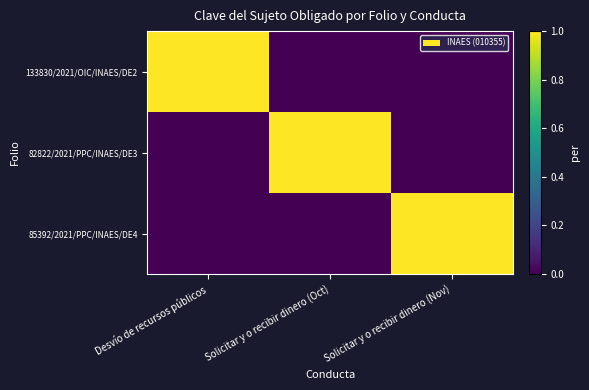

Reading left to right, list all the values displayed in this chart.

133830/2021/OIC/INAES/DE2: Desvío de recursos públicos=1	Solicitar y o recibir dinero (Oct)=0	Solicitar y o recibir dinero (Nov)=0
82822/2021/PPC/INAES/DE3: Desvío de recursos públicos=0	Solicitar y o recibir dinero (Oct)=1	Solicitar y o recibir dinero (Nov)=0
85392/2021/PPC/INAES/DE4: Desvío de recursos públicos=0	Solicitar y o recibir dinero (Oct)=0	Solicitar y o recibir dinero (Nov)=1